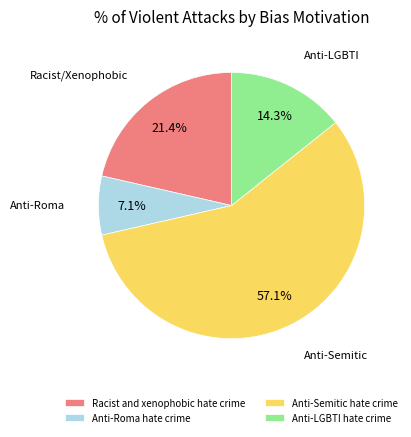

Combined, do Racist and xenophobic hate crime and Anti-Semitic hate crime account for over 50%?

Yes